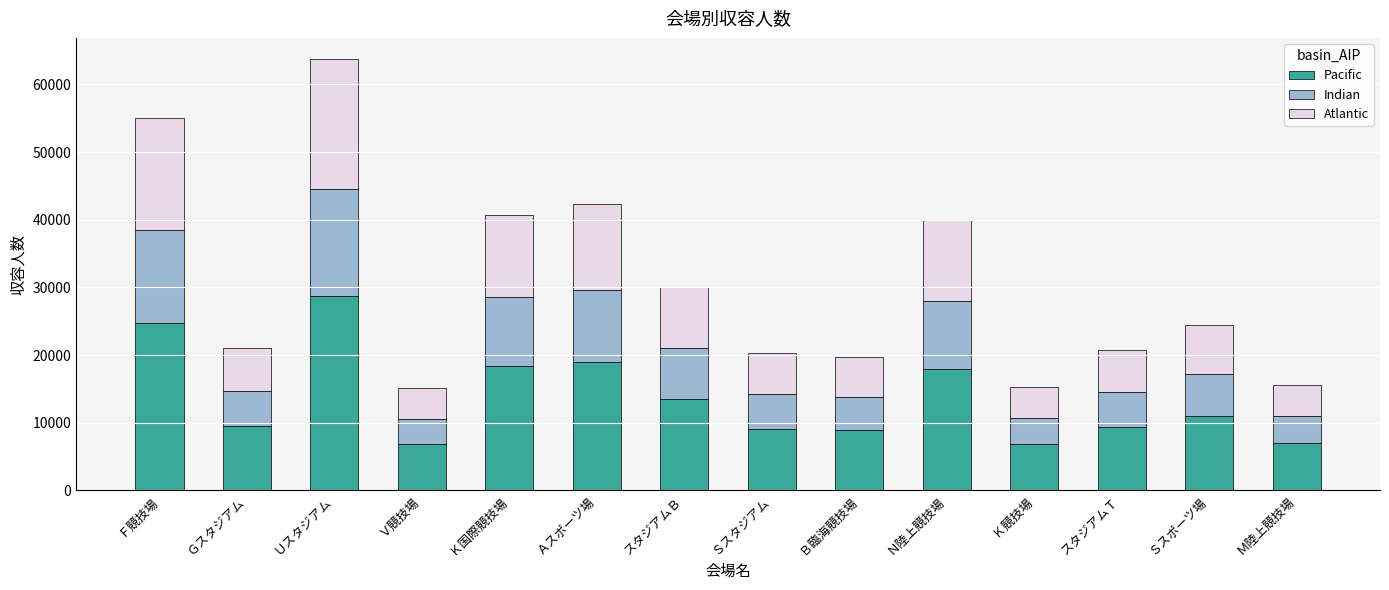

At which category is the sum across all series the highest?

Ｕスタジアム